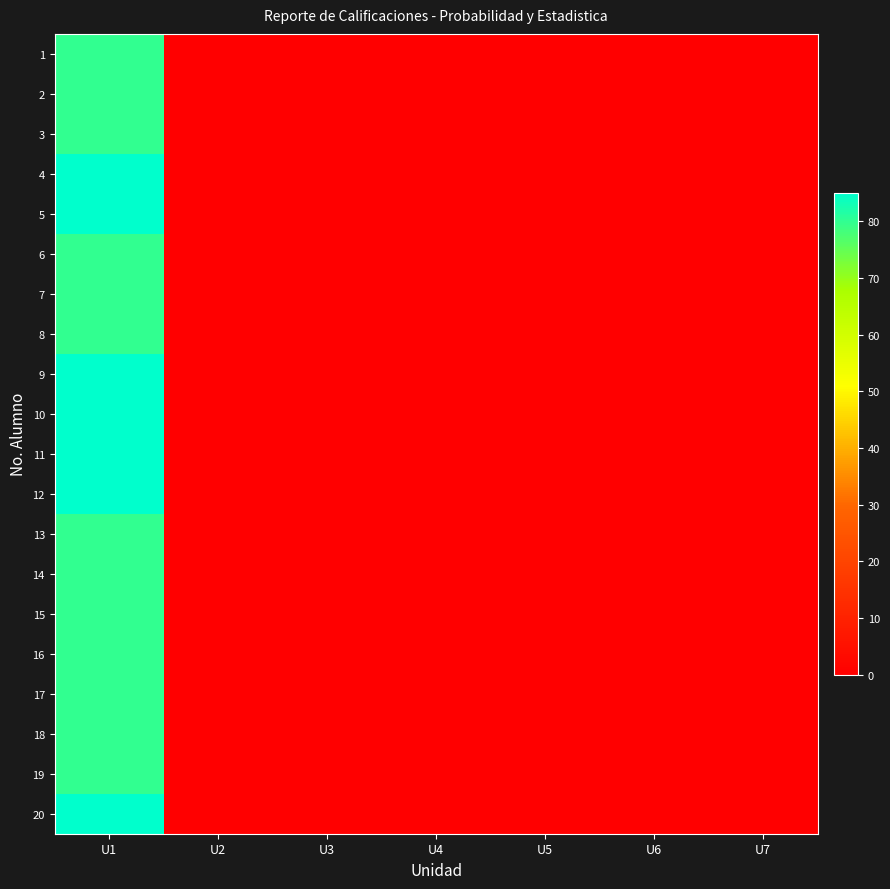

Between U2 and U3, which series saw the biggest shift?

1